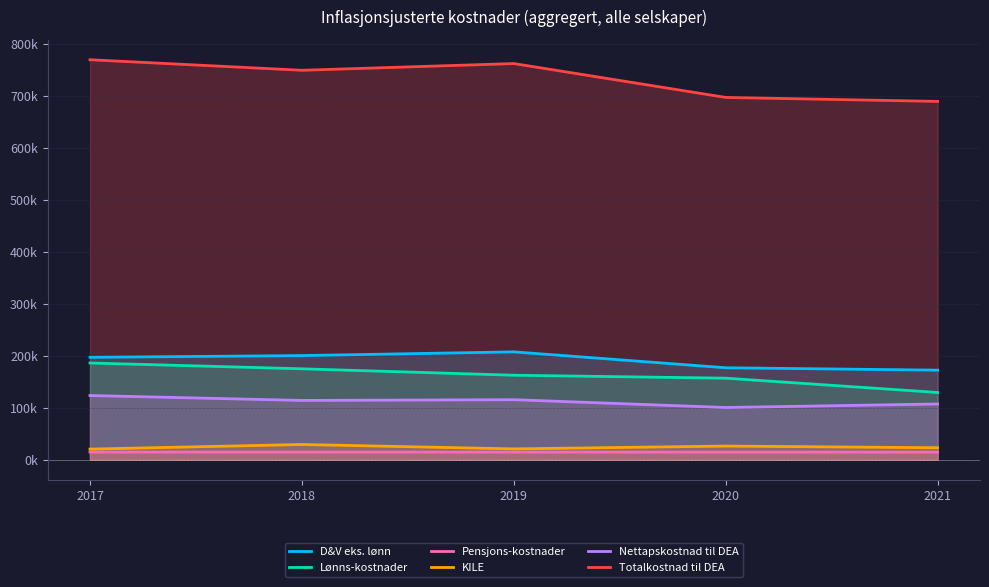

At 2021, list the series in order from smallest to largest.

Pensjons-kostnader, KILE, Nettapskostnad til DEA, Lønns-kostnader, D&V eks. lønn, Totalkostnad til DEA